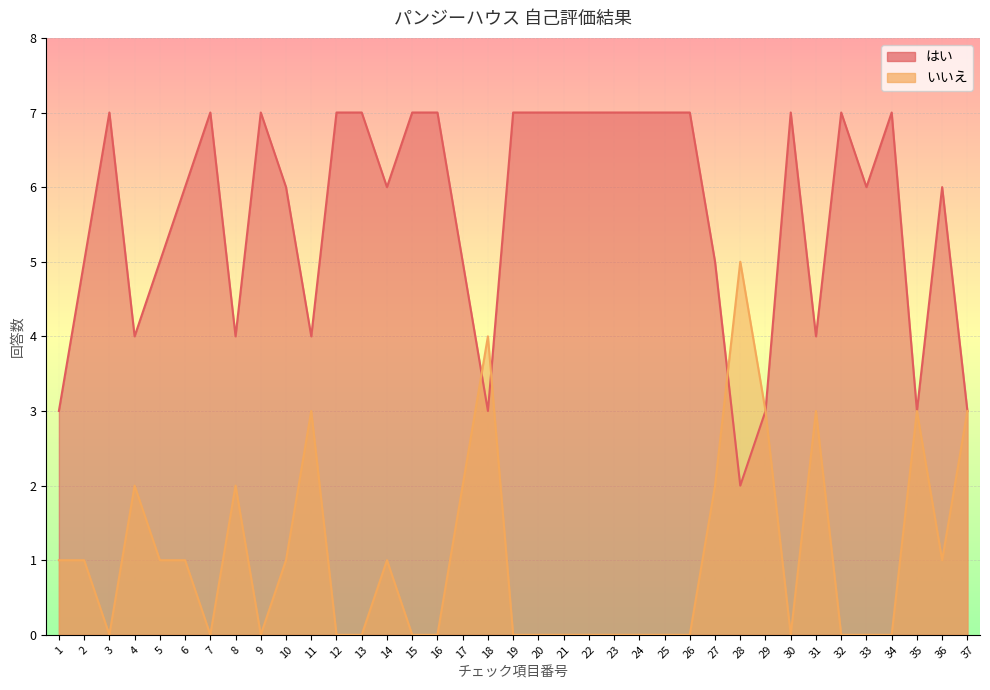

Where is the first local maximum for はい?

3